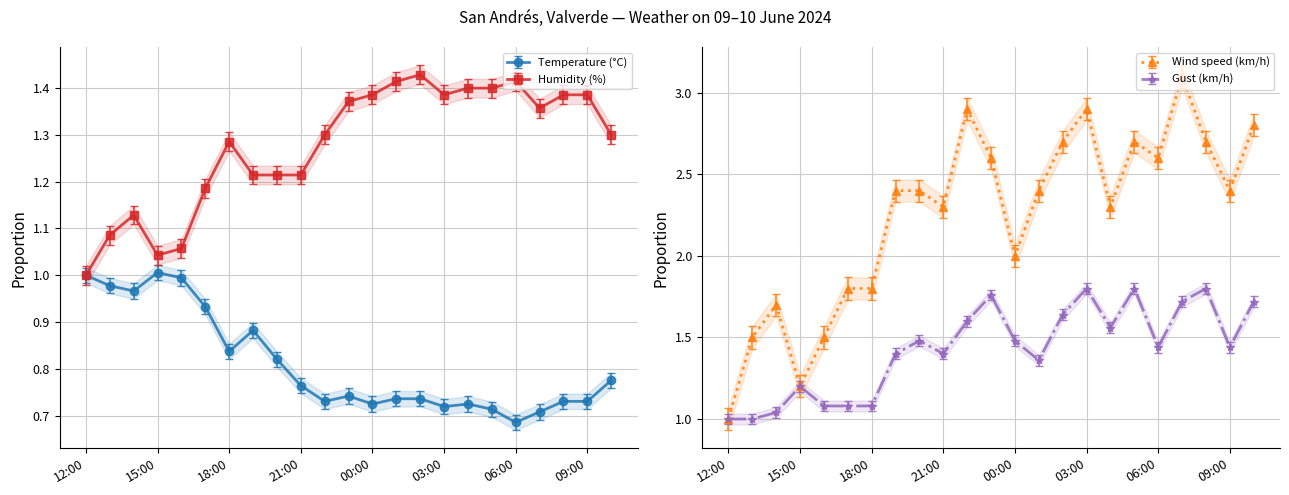

Rank the series by their maximum value, from highest to lowest.

Wind speed (km/h), Gust (km/h), Humidity (%), Temperature (°C)